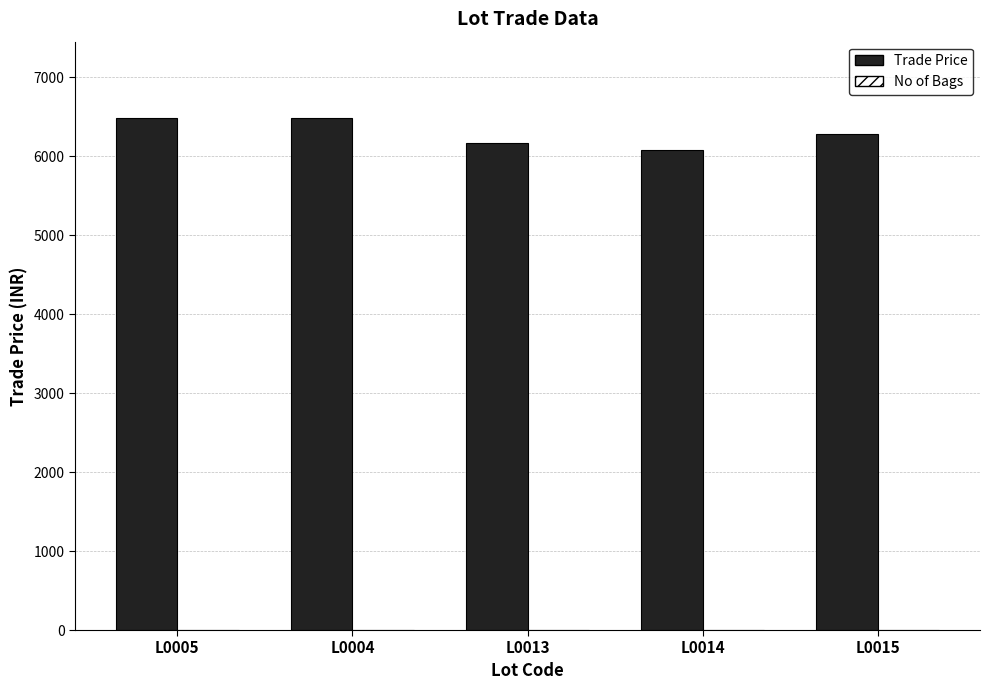

What is the highest value of the Trade Price series?

6480.0